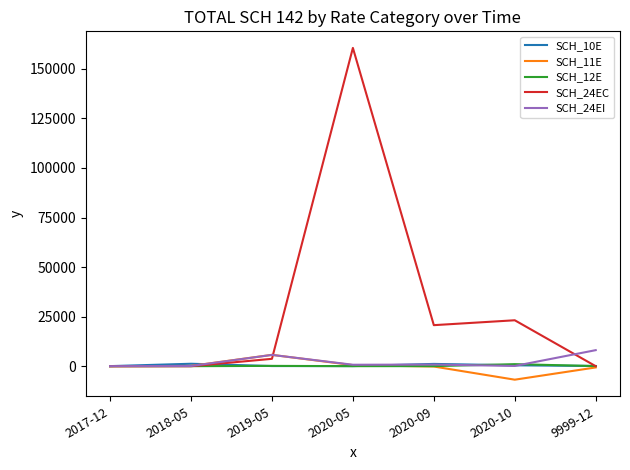

At how many categories does at least one series exceed 17593?

3